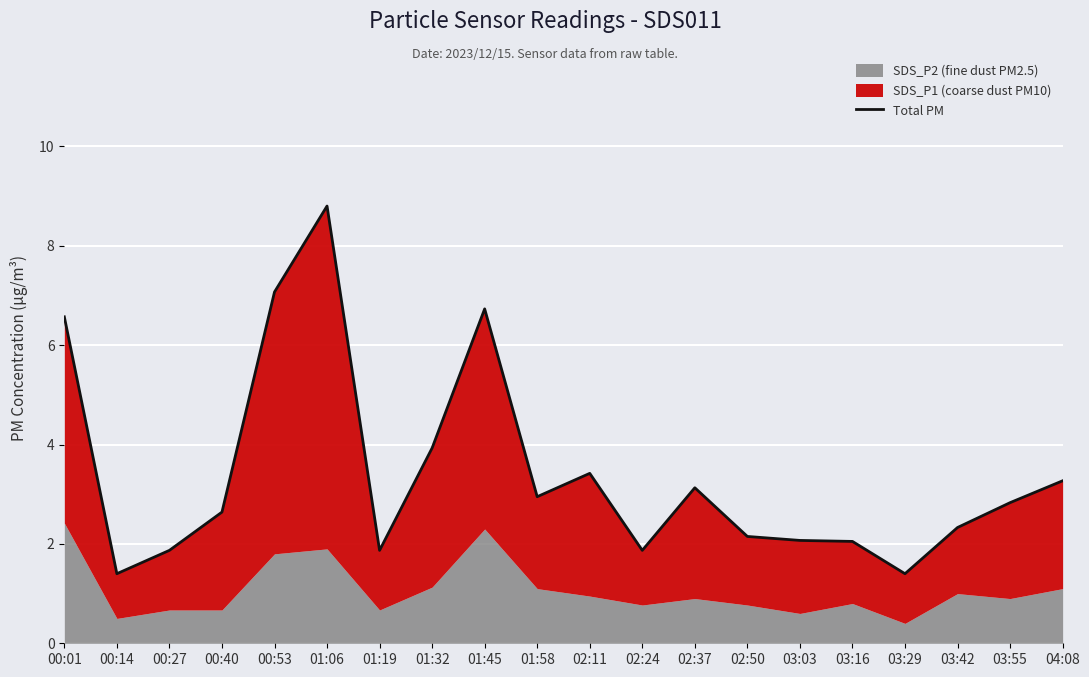

What is the value of the 13th point from the left?

3.1